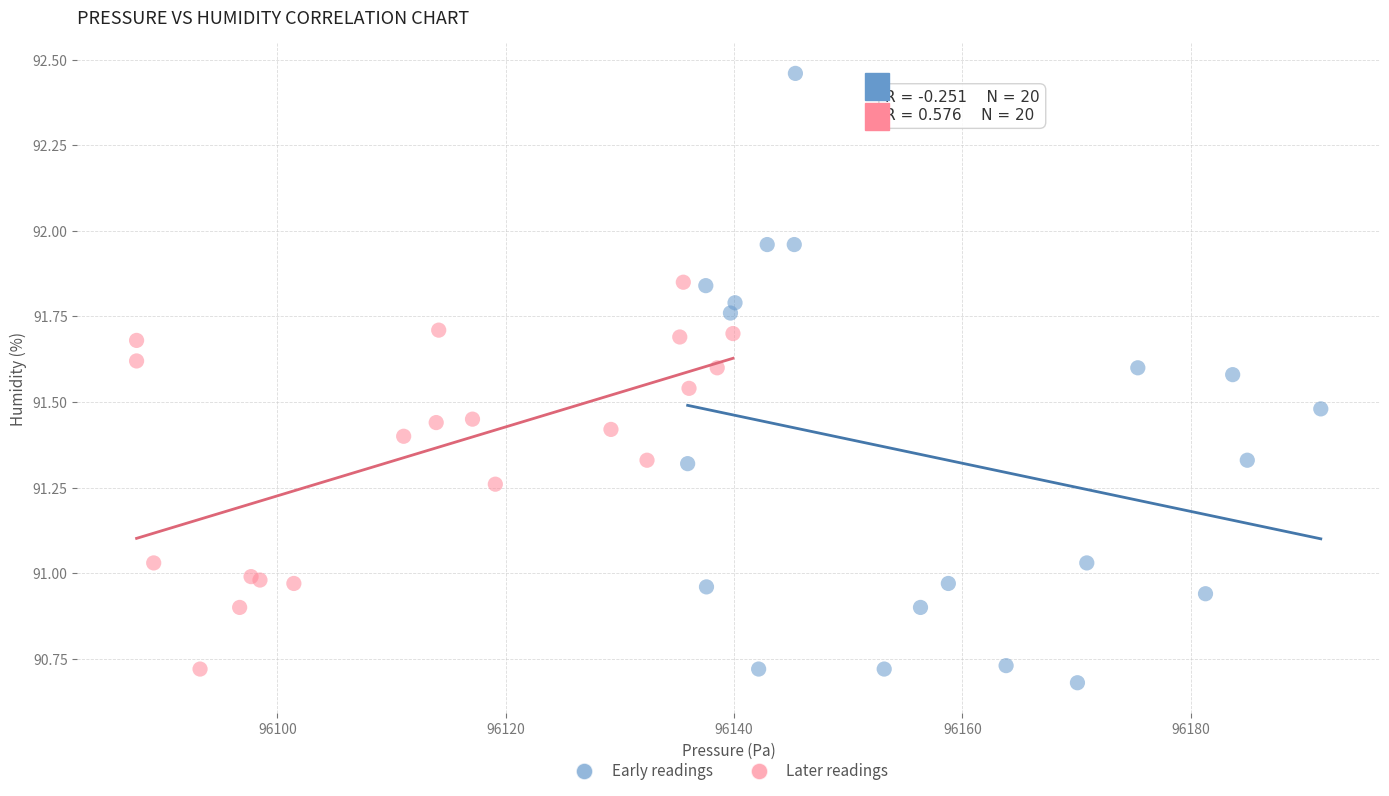

Which series has the largest Y range (max minus min)?

Early readings